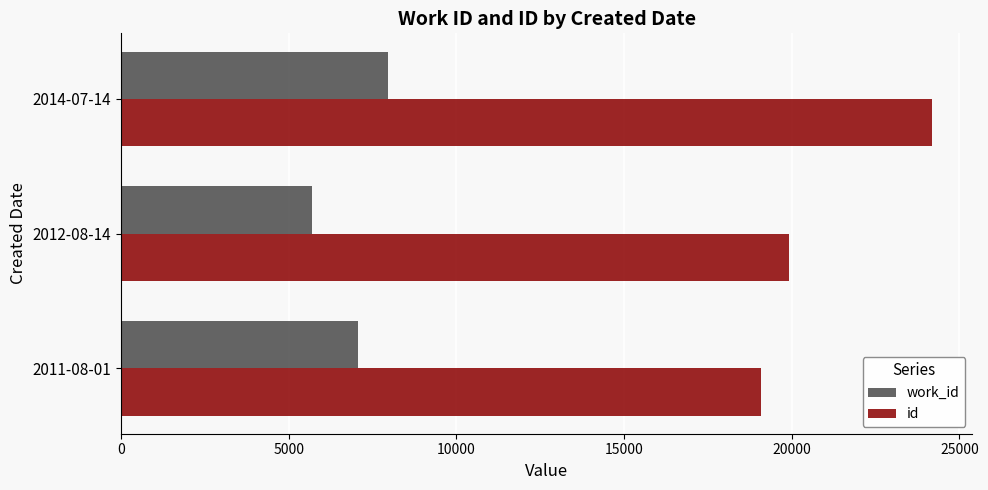

At how many categories does at least one series exceed 15052?

3